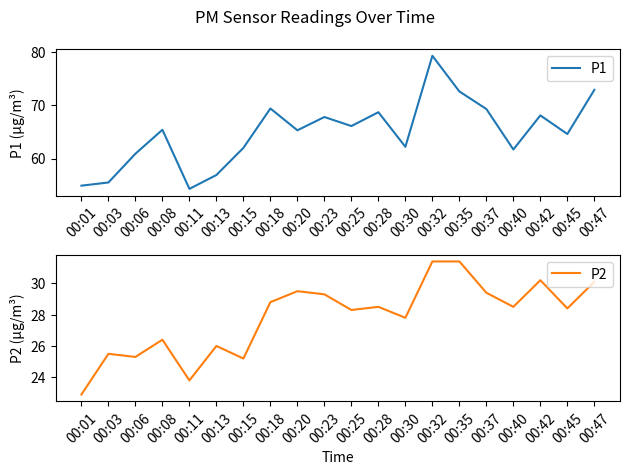

At how many categories does at least one series exceed 75?

1